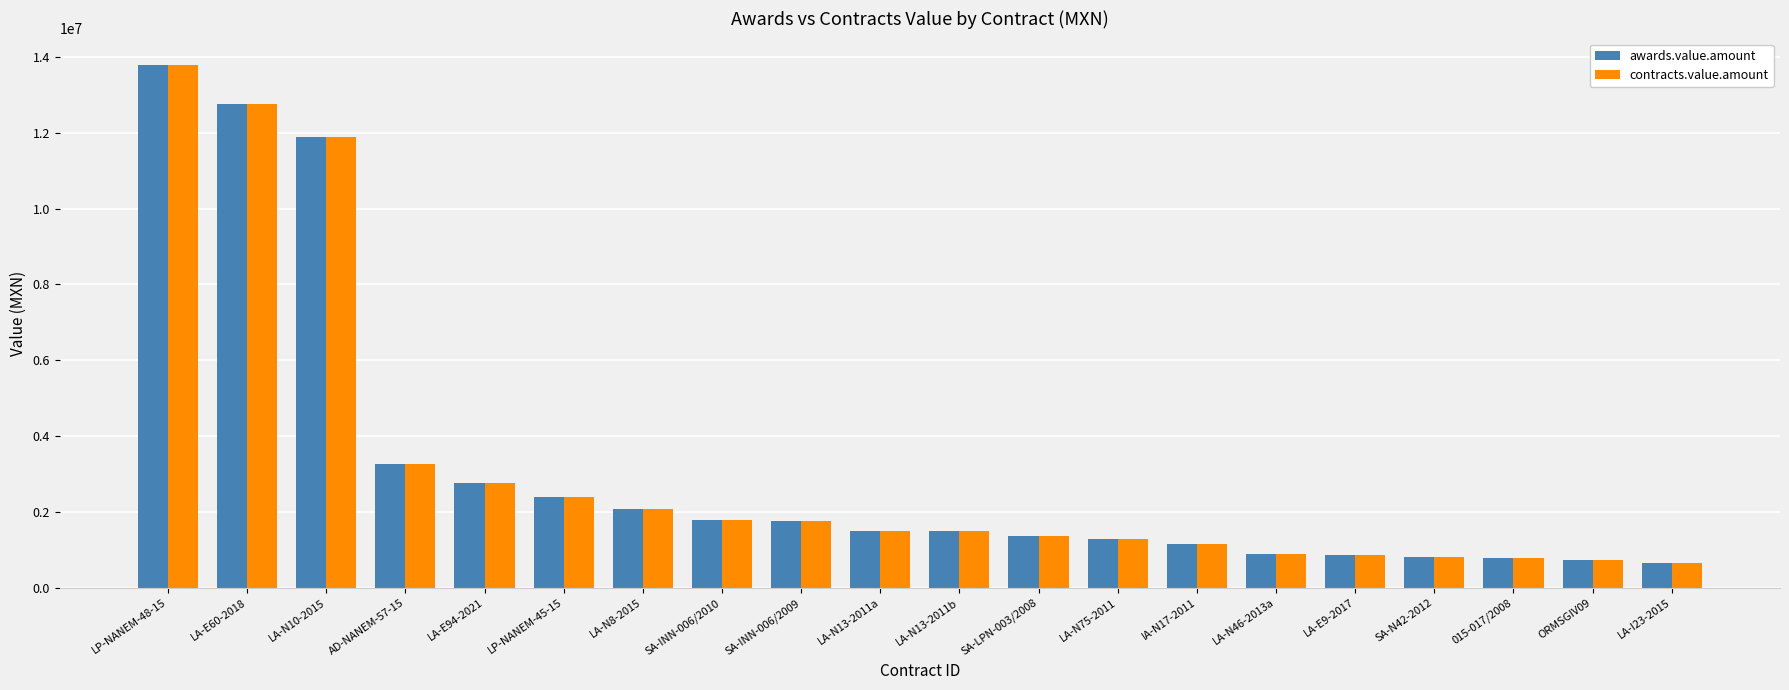

The value of contracts.value.amount at LA-N75-2011 is 598764.2. True or false?

False